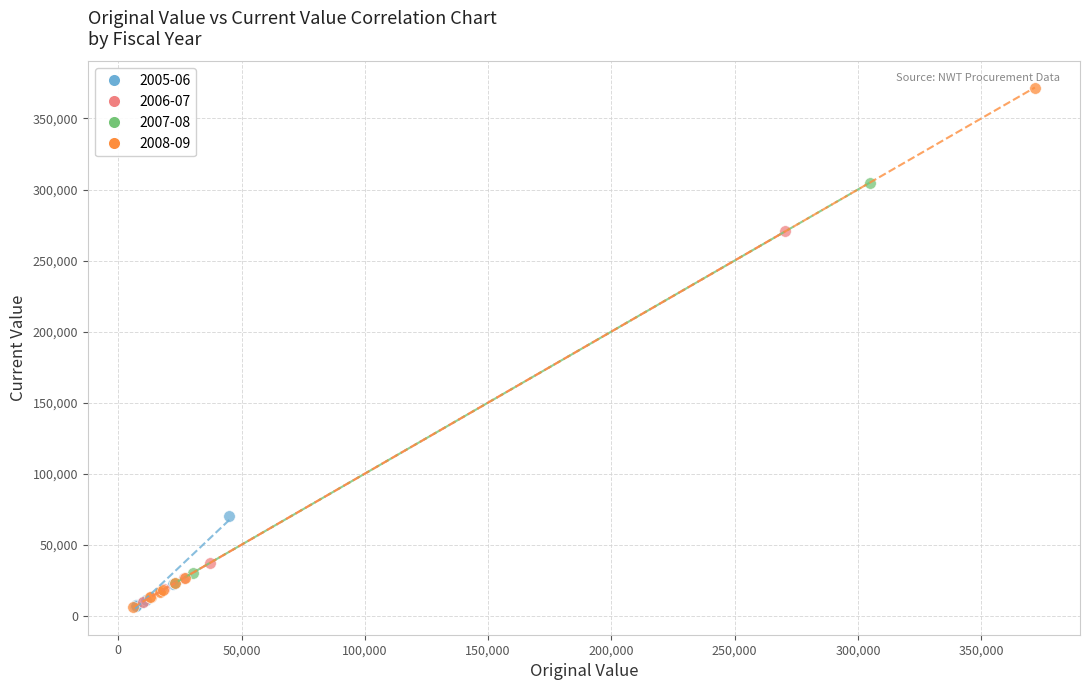

Which series reaches the maximum Y coordinate?

2008-09